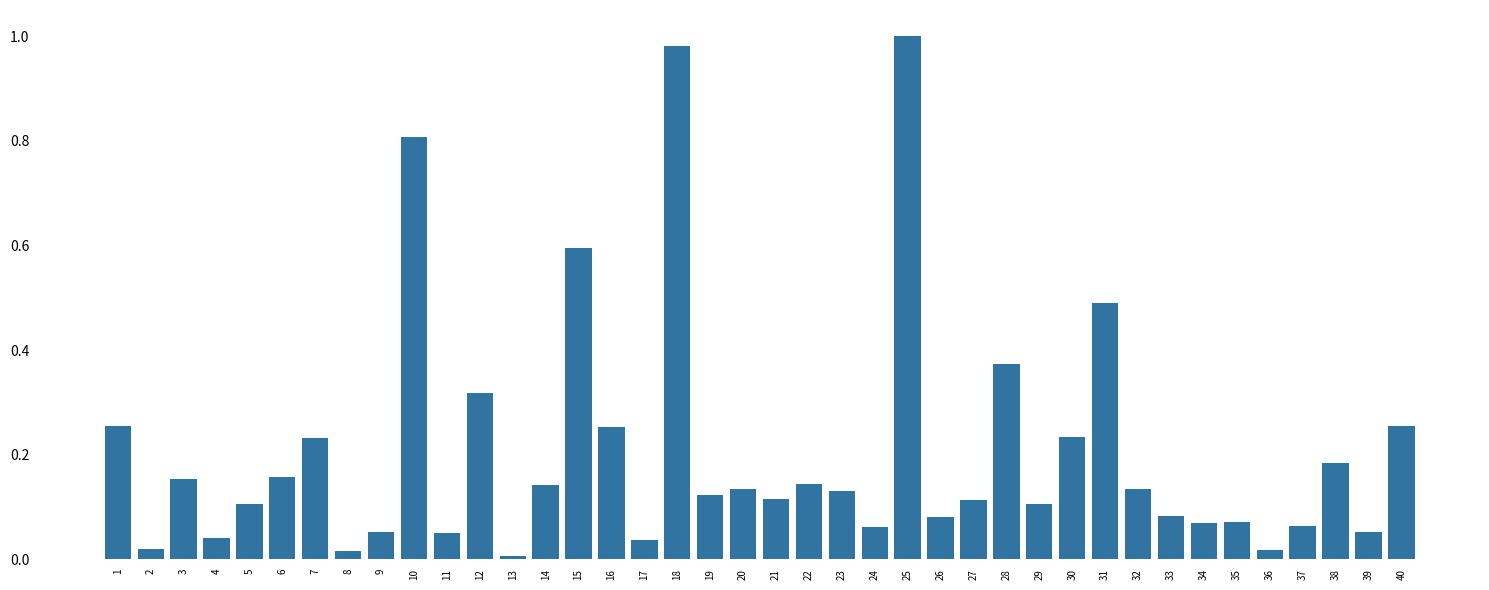

What is the sum of the values at 12 and 7?

0.6